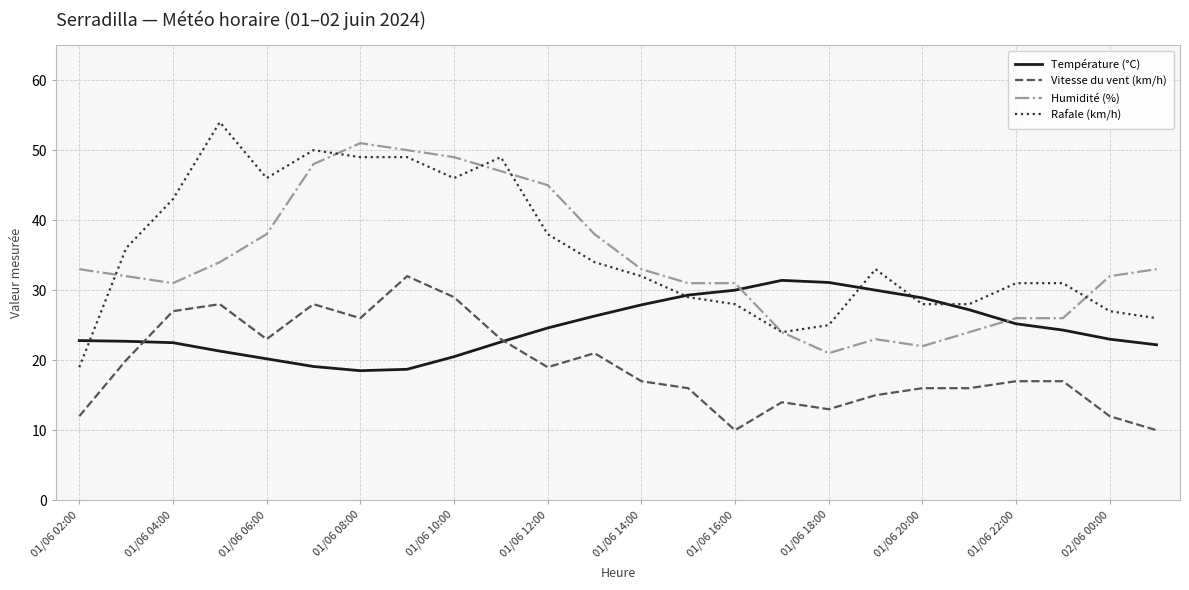

True or false: Température (°C) has more than 2 points higher than both neighbors.

False